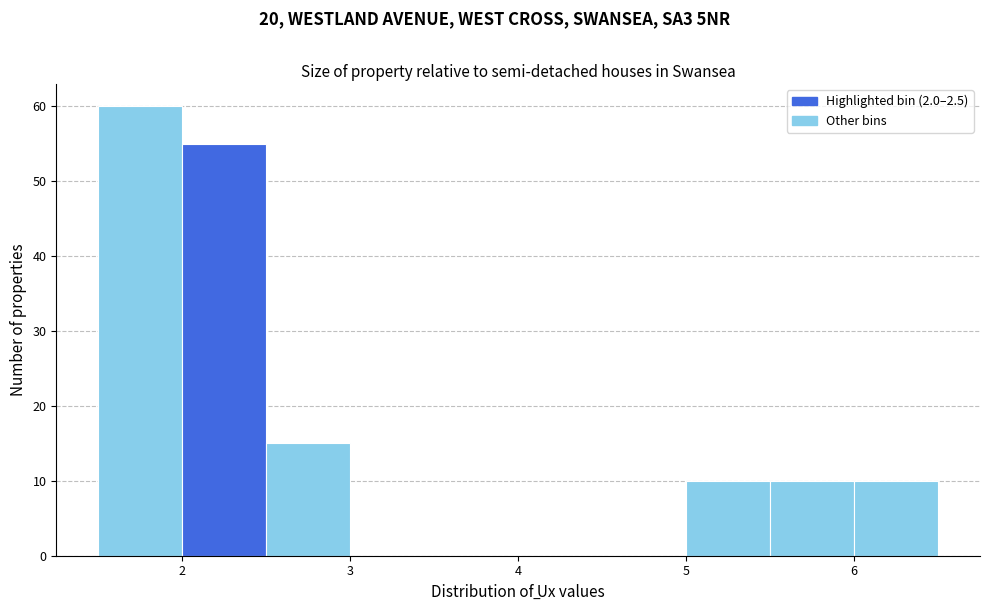

Reading left to right, transcribe this chart: for each bar, give the range it covers on the x-axis and its height. The values are not printed on the chart, so give them approximately, as read against the axis.

1.5 to 2.0: 60
2.0 to 2.5: 55
2.5 to 3.0: 15
3.0 to 3.5: 0
3.5 to 4.0: 0
4.0 to 4.5: 0
4.5 to 5.0: 0
5.0 to 5.5: 10
5.5 to 6.0: 10
6.0 to 6.5: 10